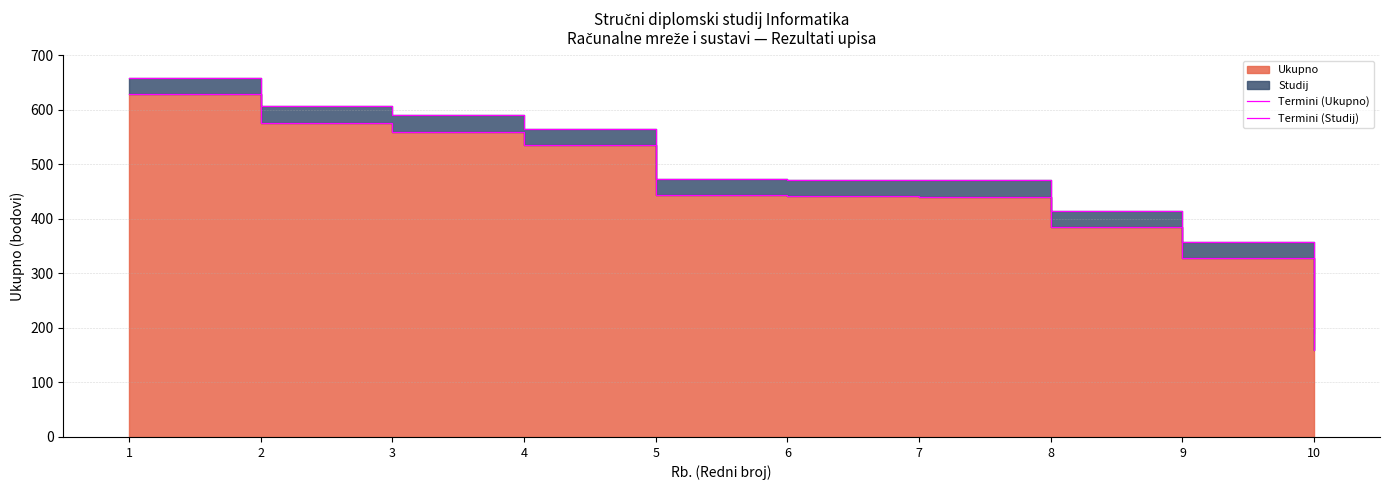

What is the total value across all series at 9?

686.0